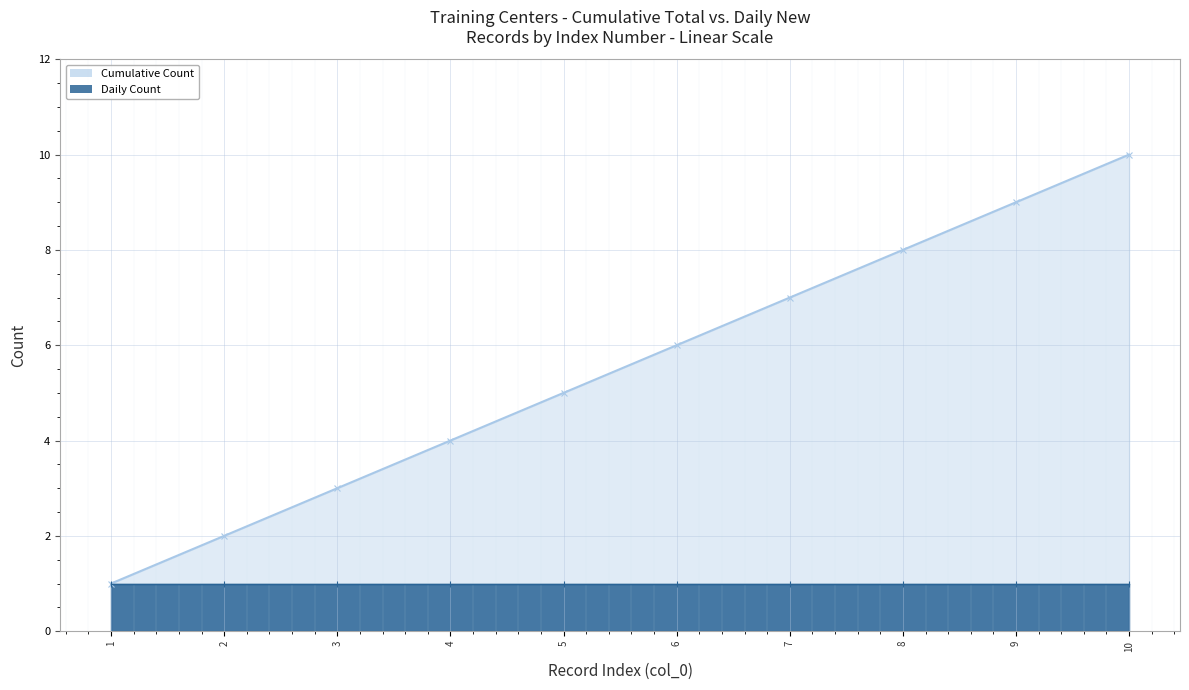

How many lines are shown in the chart?

1